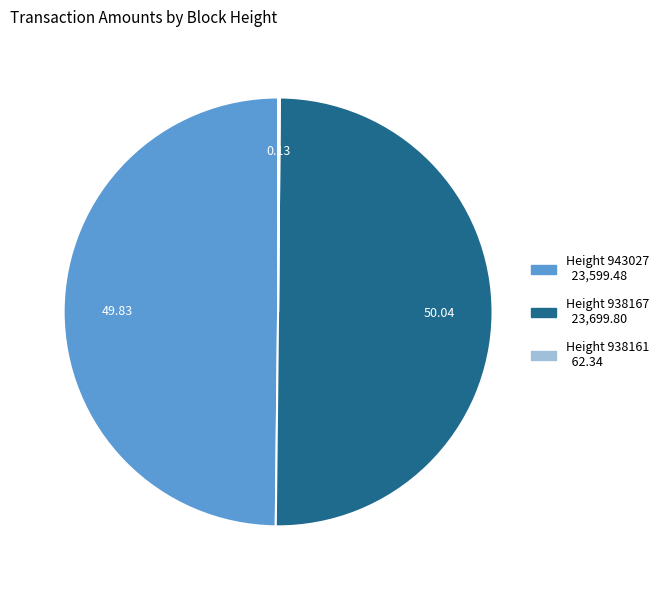

How many segments does this pie chart have?

3